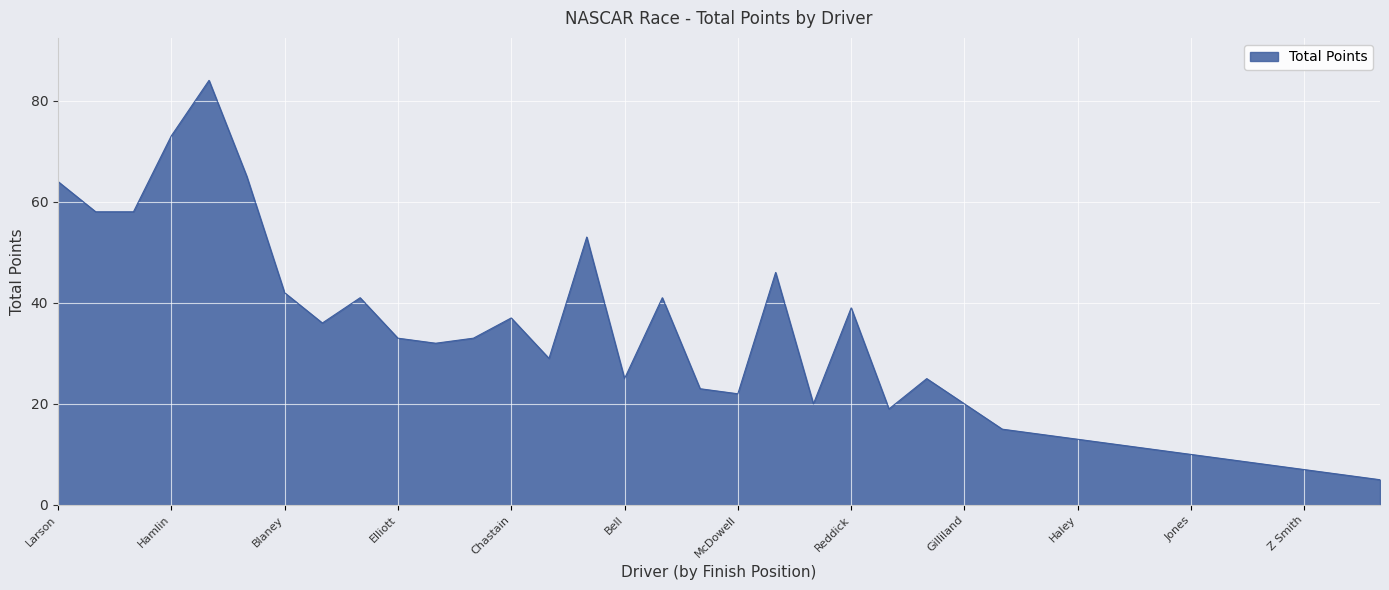

What is the smallest value displayed?

5